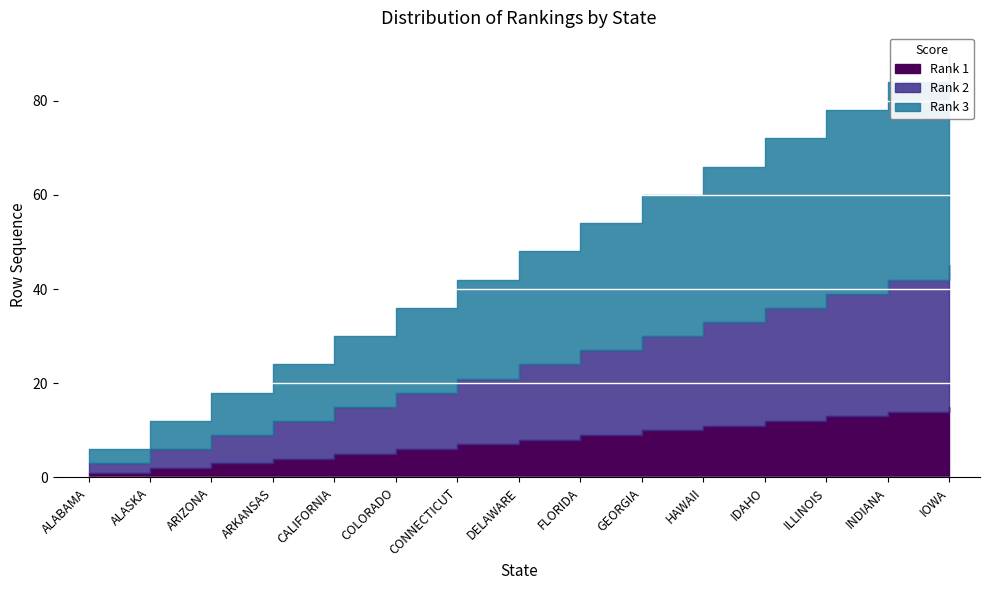

What position from the right is DELAWARE?

8